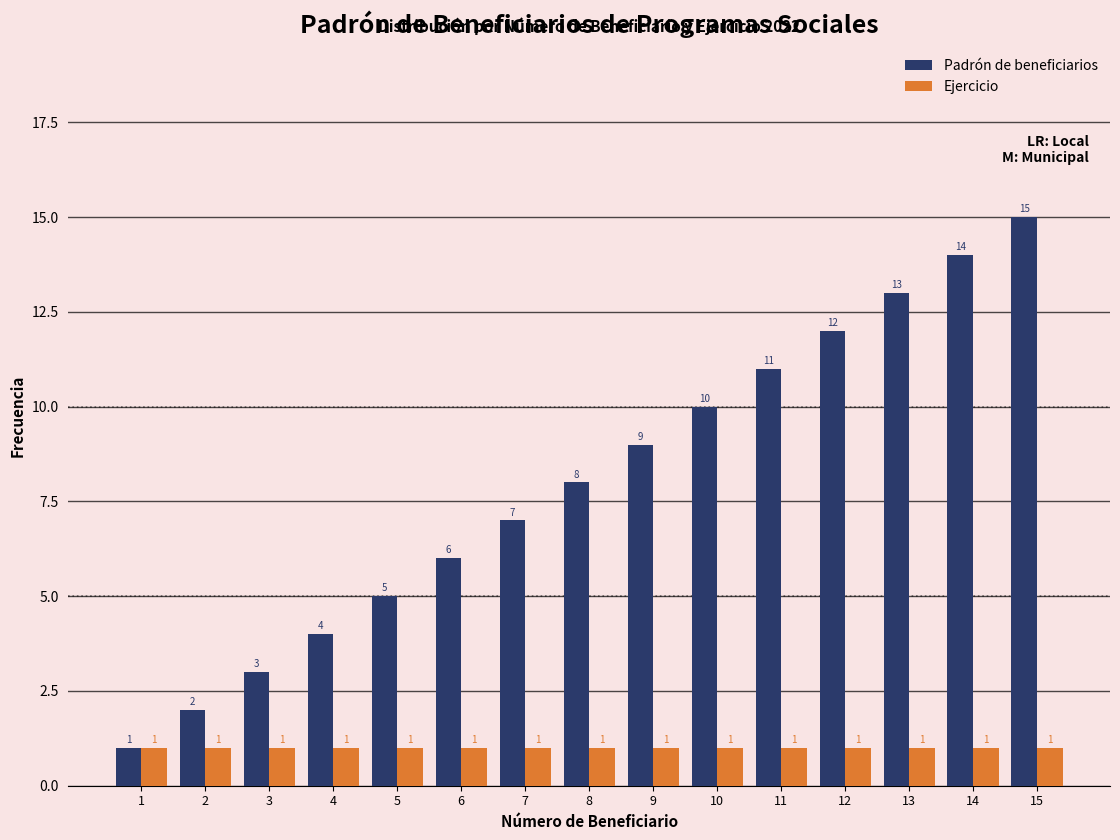

What is the sum of all Ejercicio values?

15